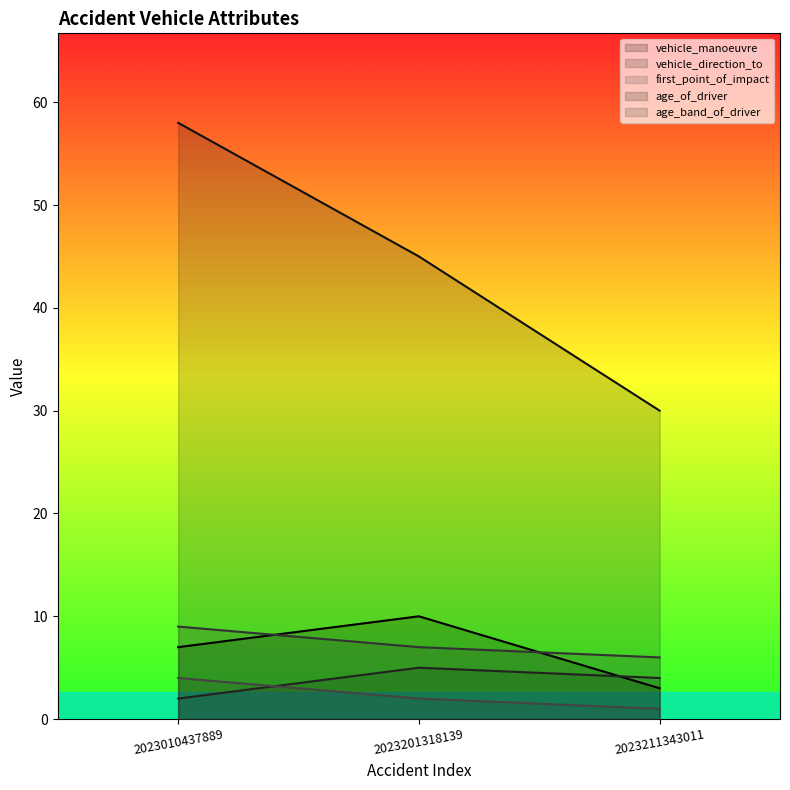

The first_point_of_impact series shows 1 at 2023211343011. True or false?

True